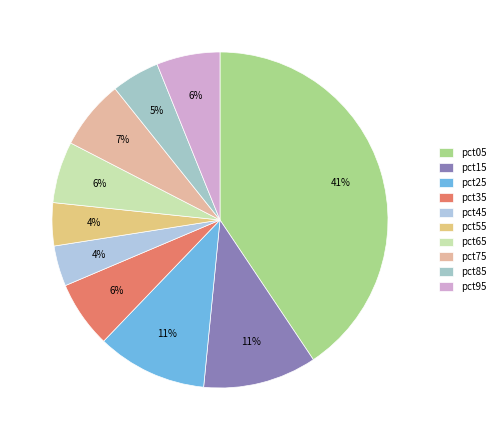

What percentage is NOT represented by pct55?

95.9%